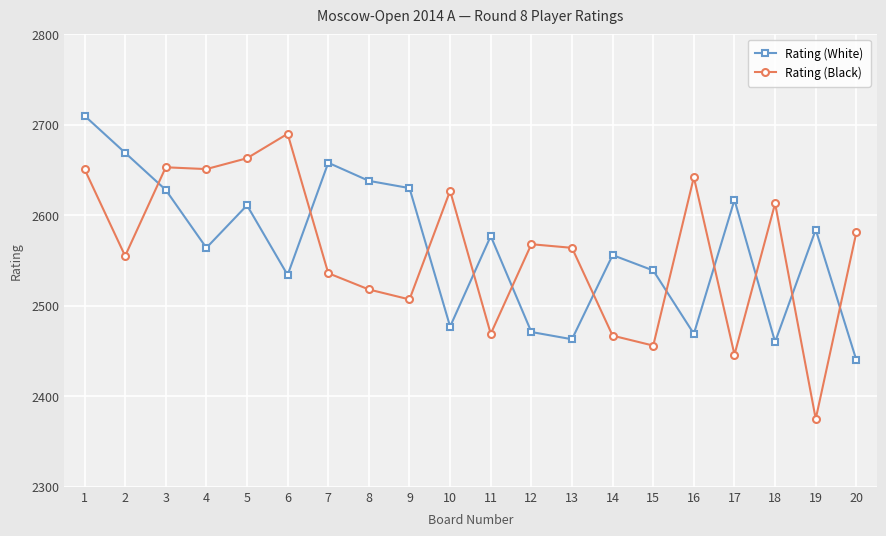

At 7, list the series in order from smallest to largest.

Rating (Black), Rating (White)